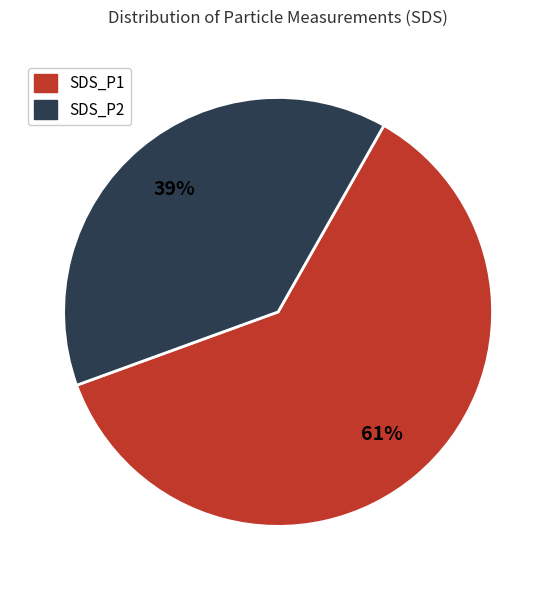

Does SDS_P2 represent more than half of the total?

No